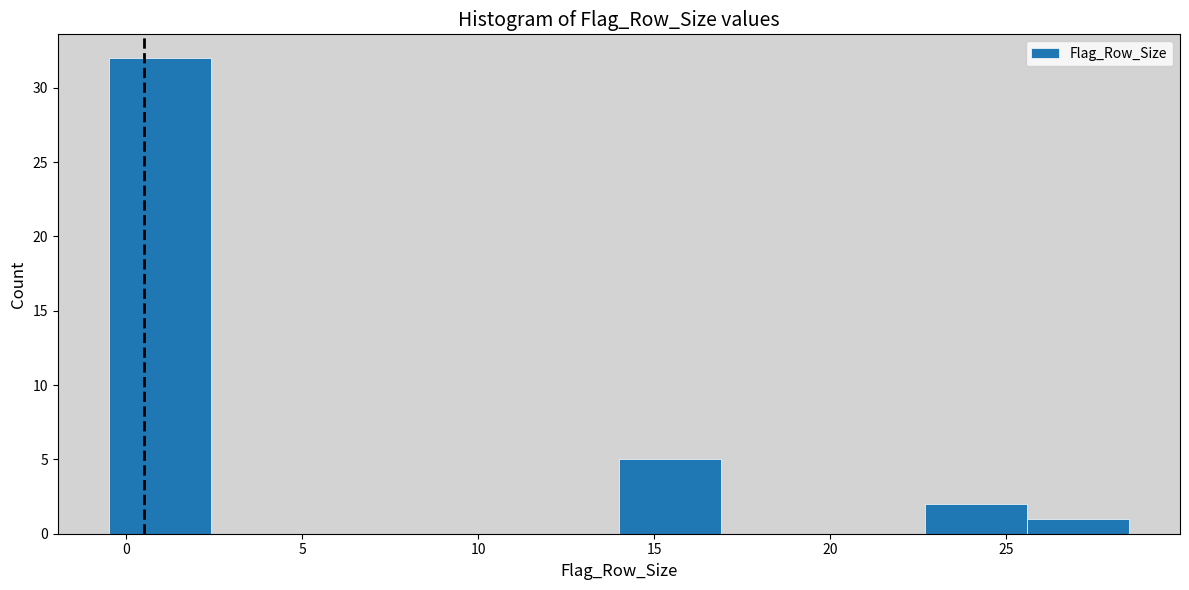

Reading left to right, list every bar in this chart as the range it spans on the x-axis followed by its height. Neither the bar edges nor the heights are printed on the chart, so give them approximately, as read against the axes.

-0.5 to 2.4: 32
2.4 to 5.3: 0
5.3 to 8.2: 0
8.2 to 11.1: 0
11.1 to 14.0: 0
14.0 to 16.9: 5
16.9 to 19.8: 0
19.8 to 22.7: 0
22.7 to 25.6: 2
25.6 to 28.5: 1